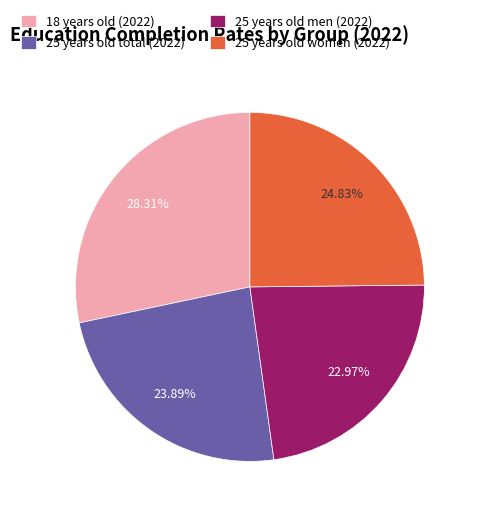

Approximately how many times larger is the value at 25 years old total (2022) compared to 25 years old women (2022)?

1.0